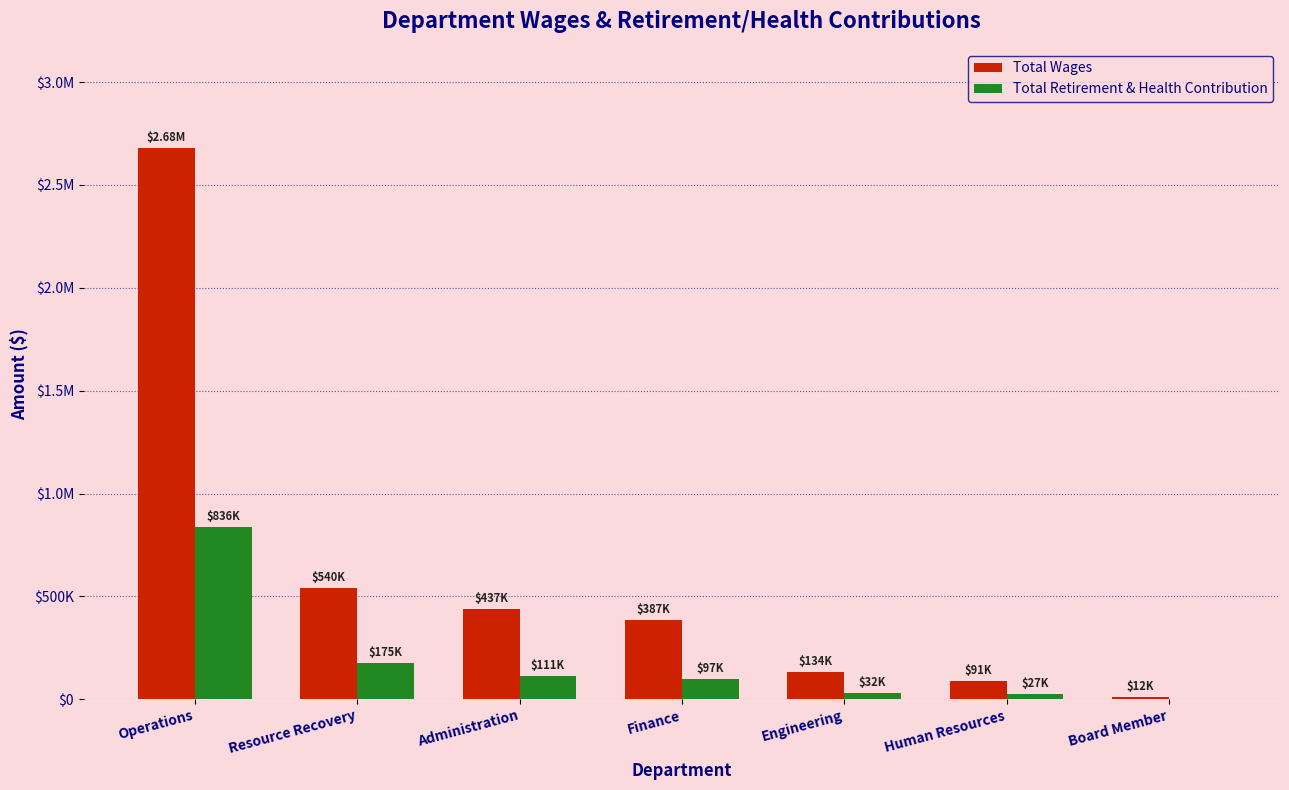

What are all the series names shown in the legend?

Total Wages, Total Retirement & Health Contribution